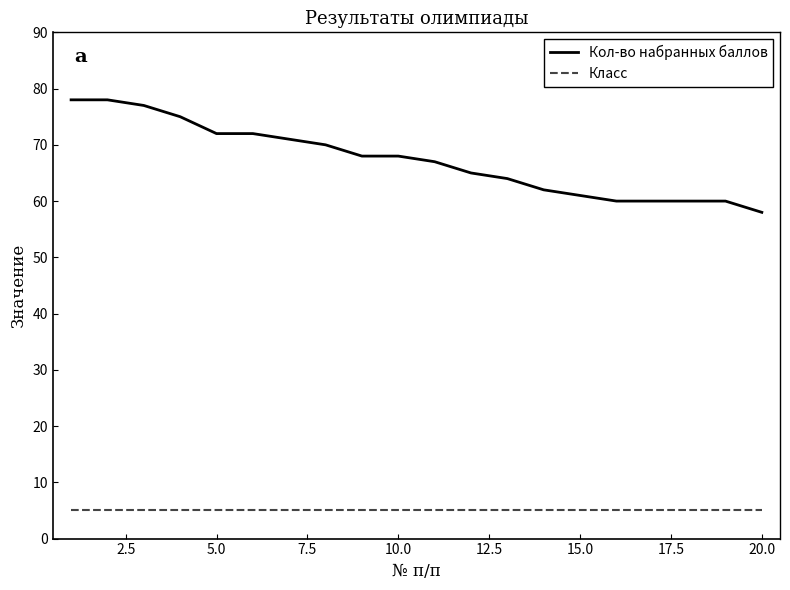

How many distinct data groups are displayed?

2